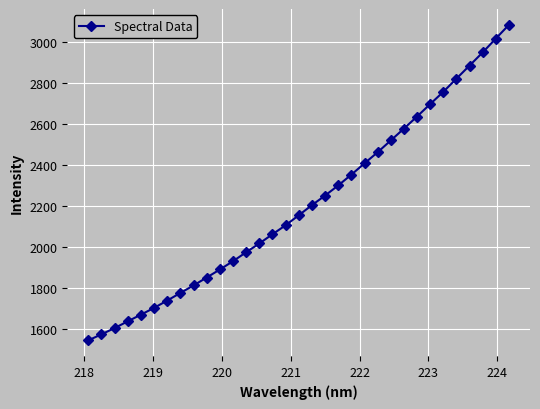

What is the difference between the maximum and minimum values?

1541.0